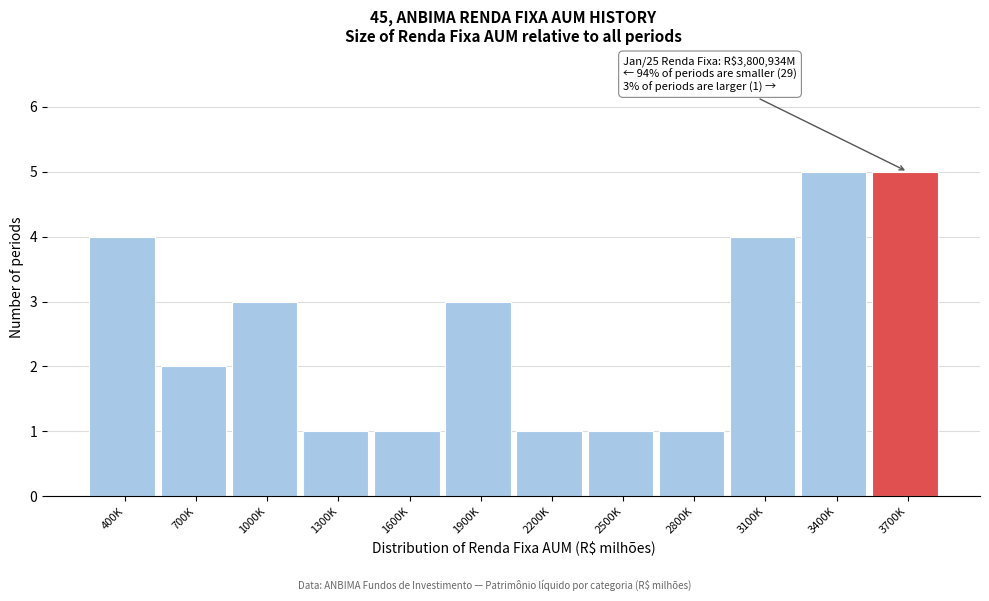

Reading right to left, transcribe all the data shown in this chart.

3700K=5	3400K=5	3100K=4	2800K=1	2500K=1	2200K=1	1900K=3	1600K=1	1300K=1	1000K=3	700K=2	400K=4